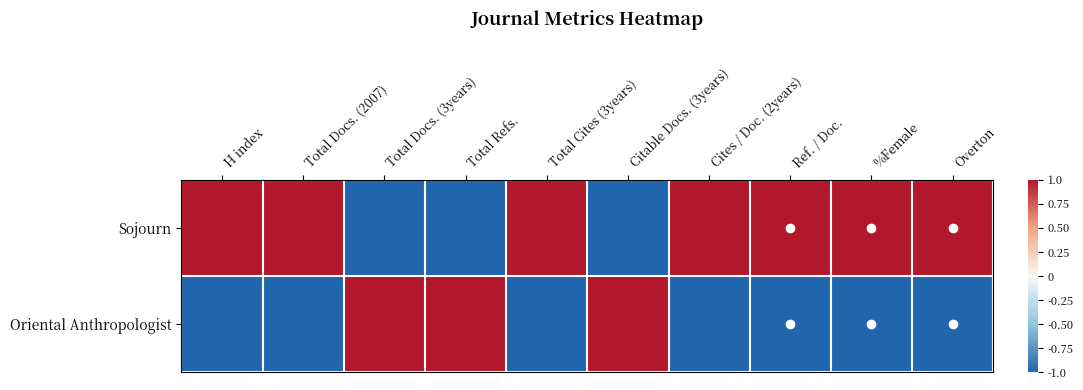

Count the number of data series in this chart.

2